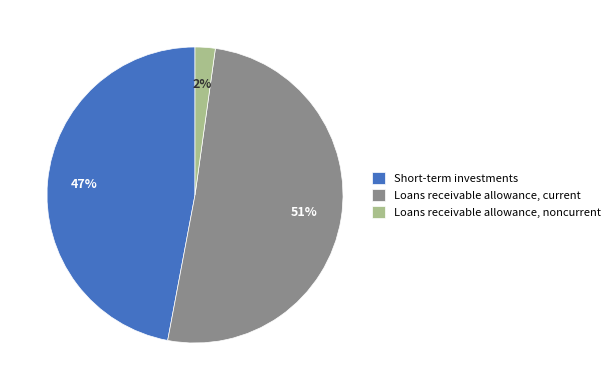

Is Loans receivable allowance, current the majority of the pie?

Yes